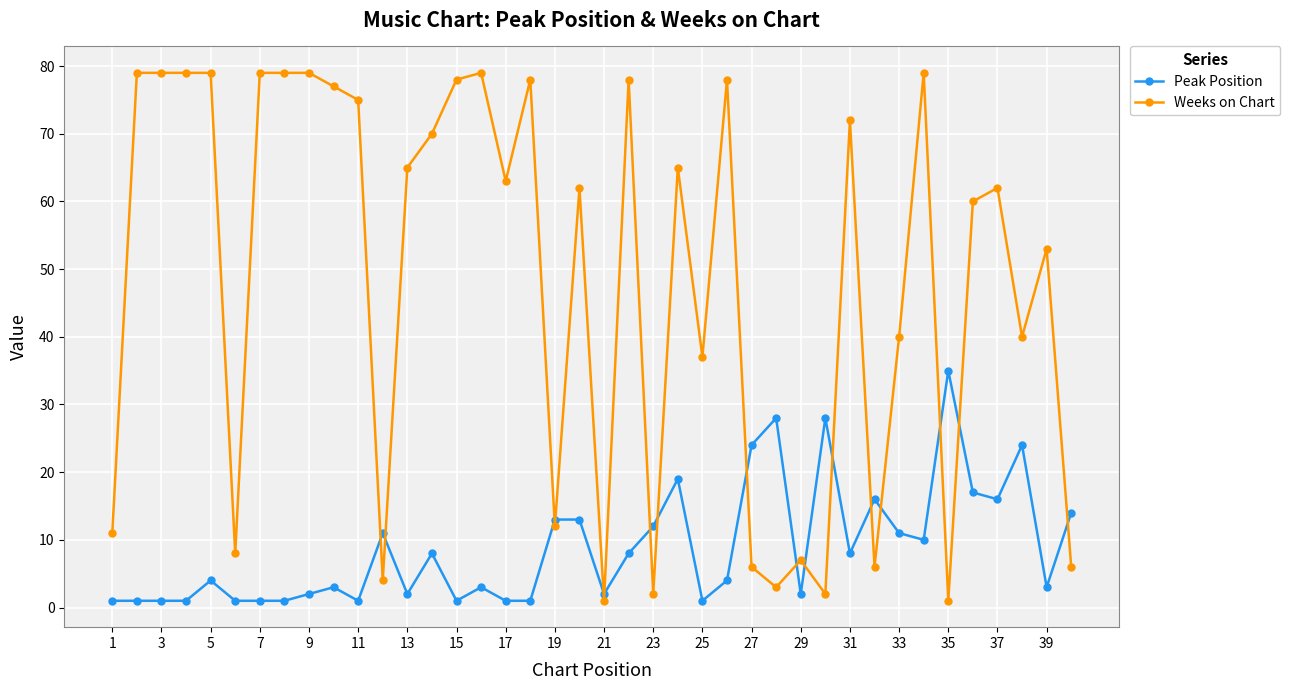

Count the number of data series in this chart.

2